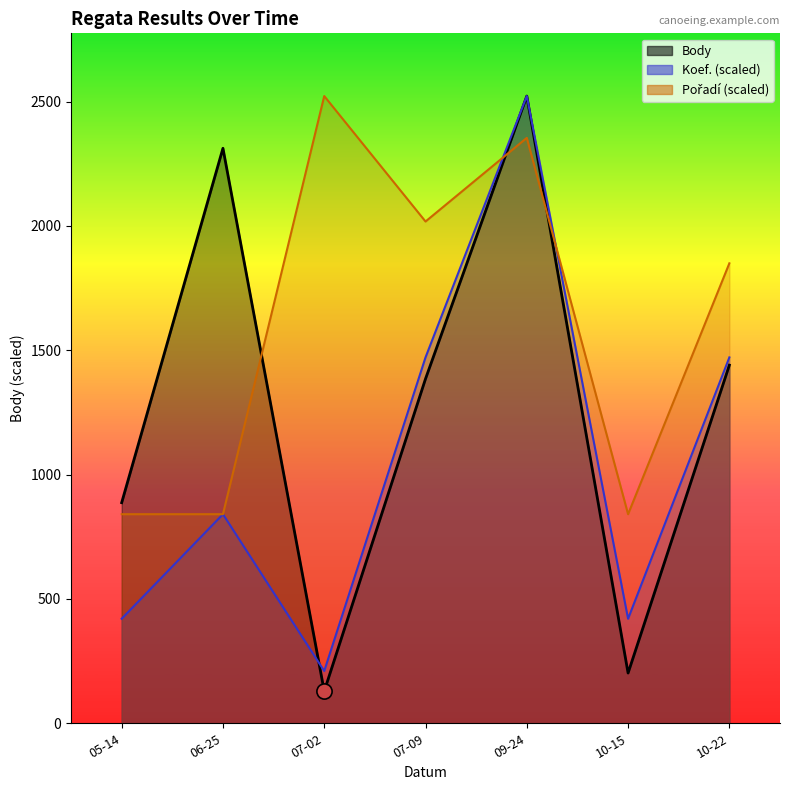

Which series contains the highest Y value?

Body